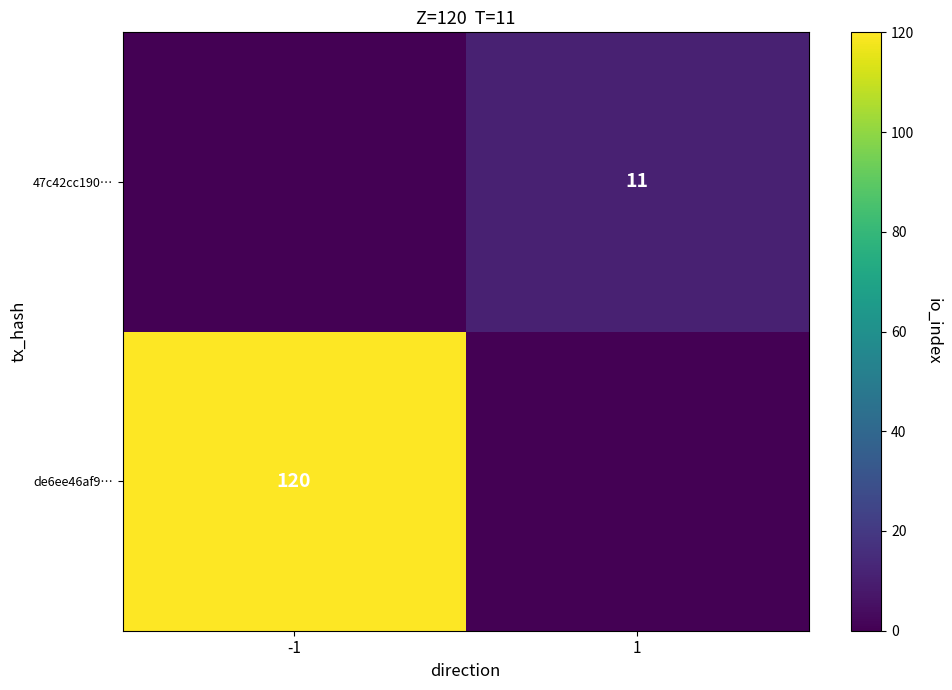

True or false: 47c42cc190… has a value of 11 at 1.

True